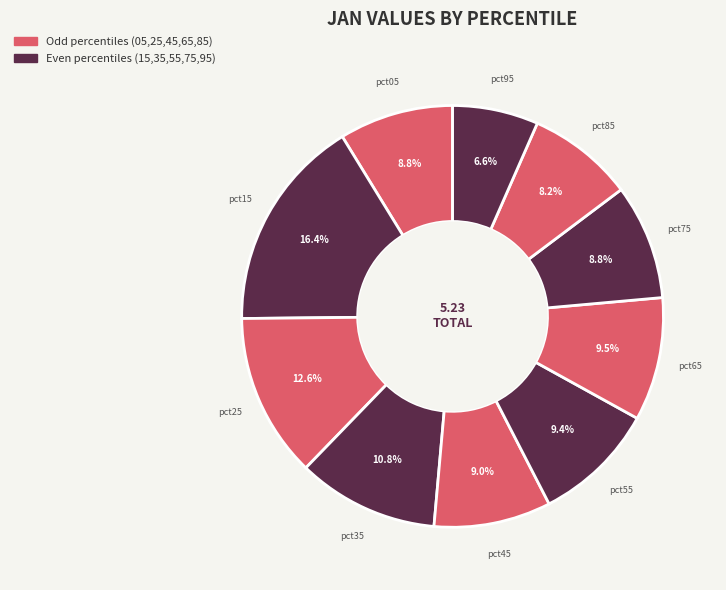

To the nearest percent, what portion does pct45 represent?

9%